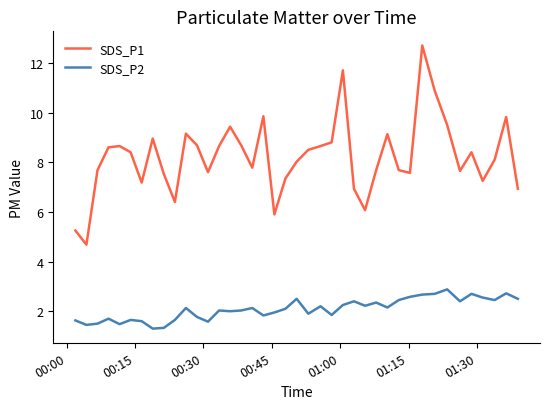

True or false: SDS_P1 and SDS_P2 intersect in this chart.

False